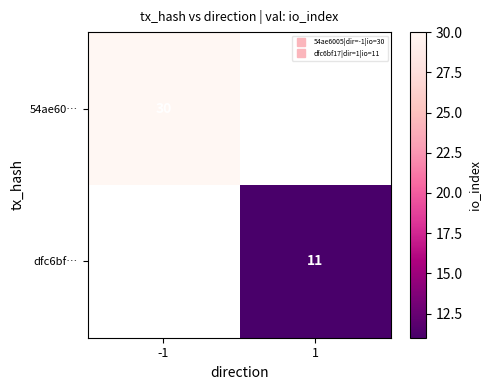

List the series in order of their peak value, highest first.

54ae60…, dfc6bf…